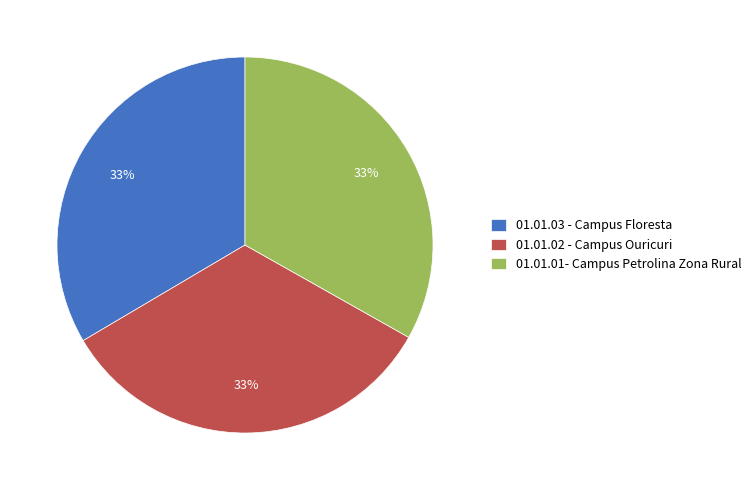

Do 01.01.01- Campus Petrolina Zona Rural and 01.01.02 - Campus Ouricuri together represent more than half of the pie?

Yes